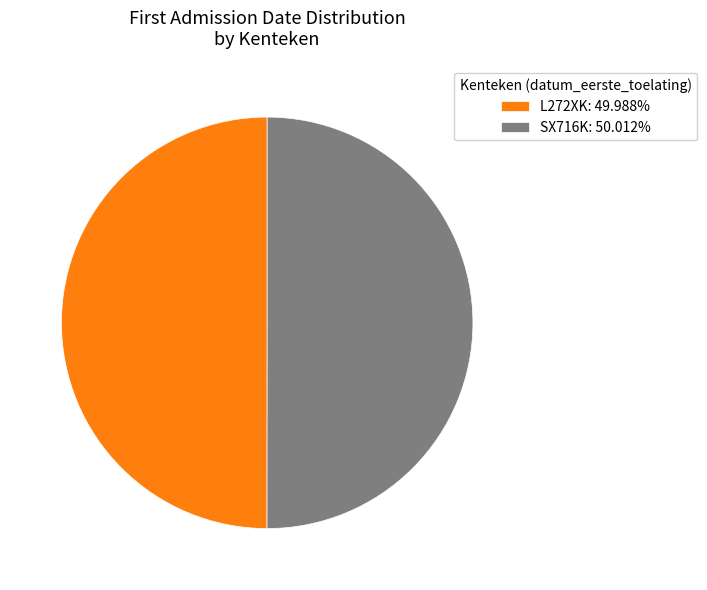

Do SX716K: 50.012% and L272XK: 49.988% together represent more than half of the pie?

Yes